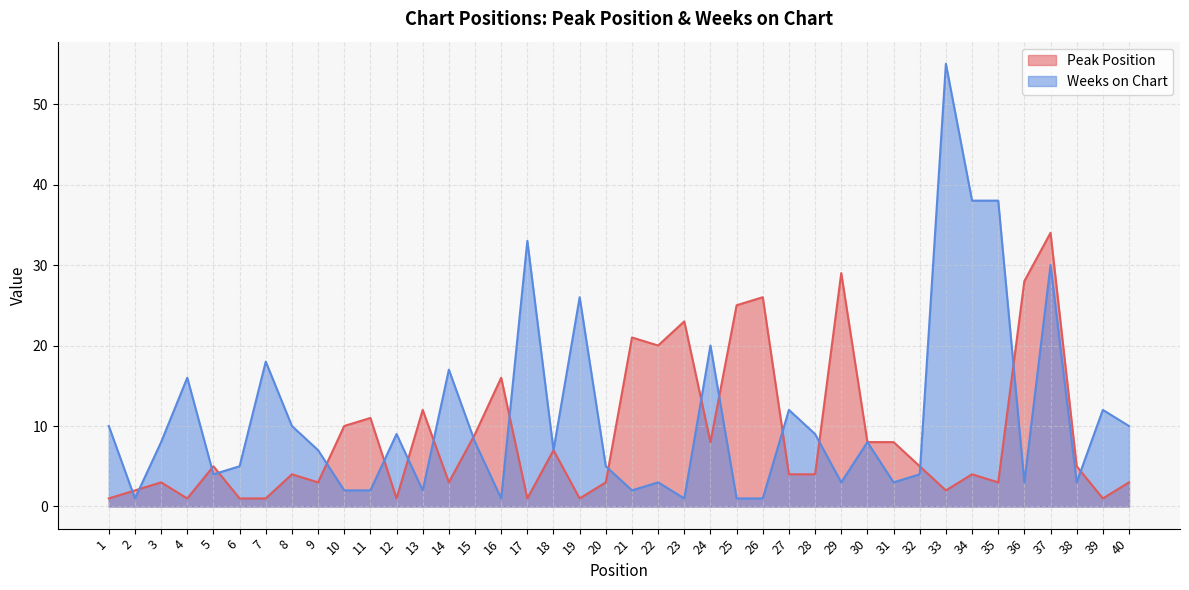

What is the smallest value displayed?

1